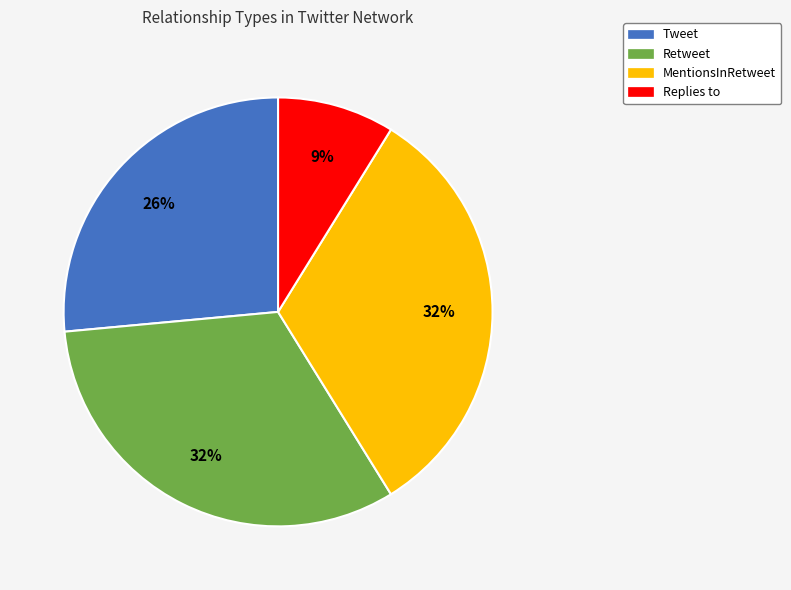

To the nearest percent, what is the average slice percentage?

25%